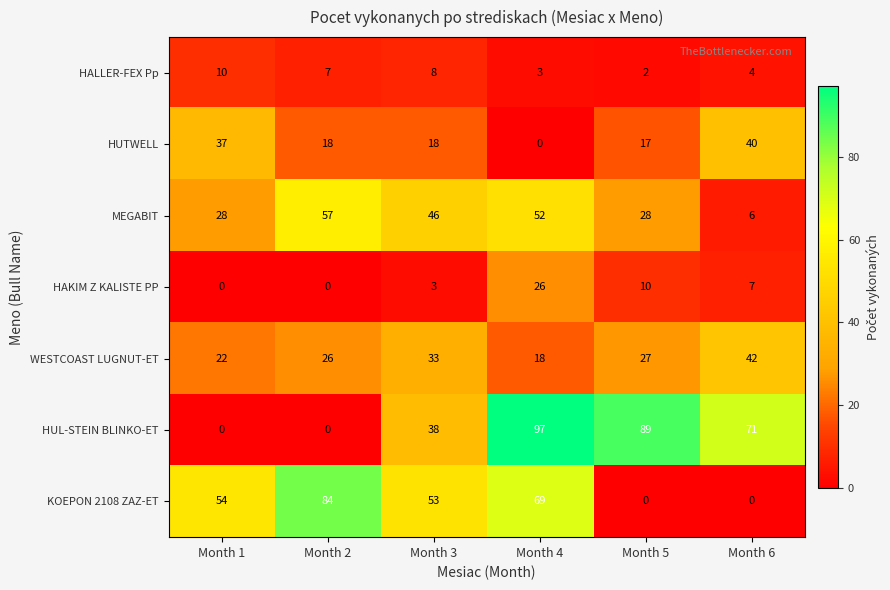

At which category is the sum across all series the highest?

Month 4